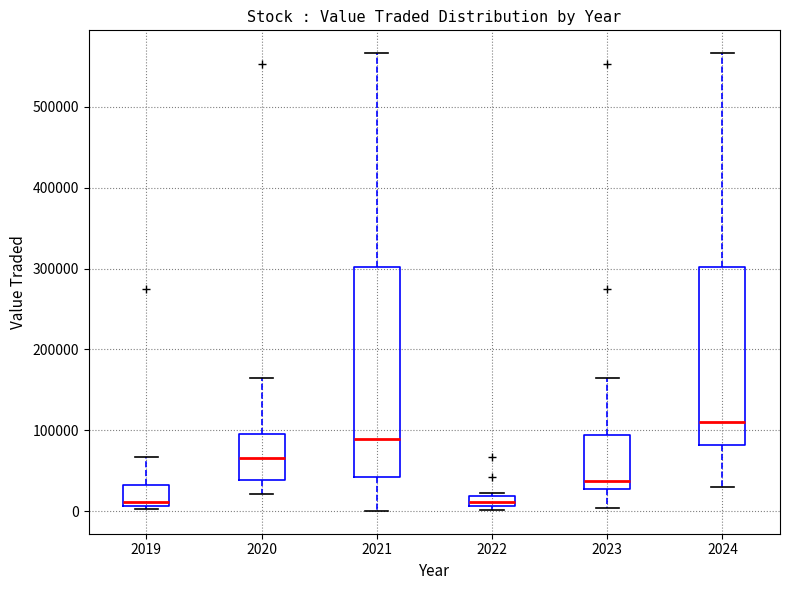

Where does the lower whisker of the box at x = 2021 end on the y-axis? The values are not printed on the chart, so give them approximately, as read against the axis.

0